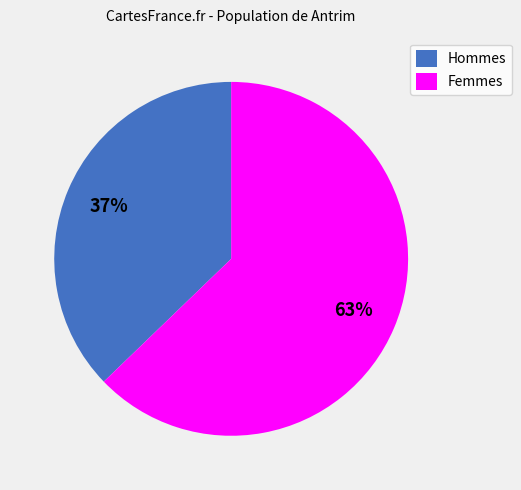

To the nearest percent, what portion does Hommes represent?

37%